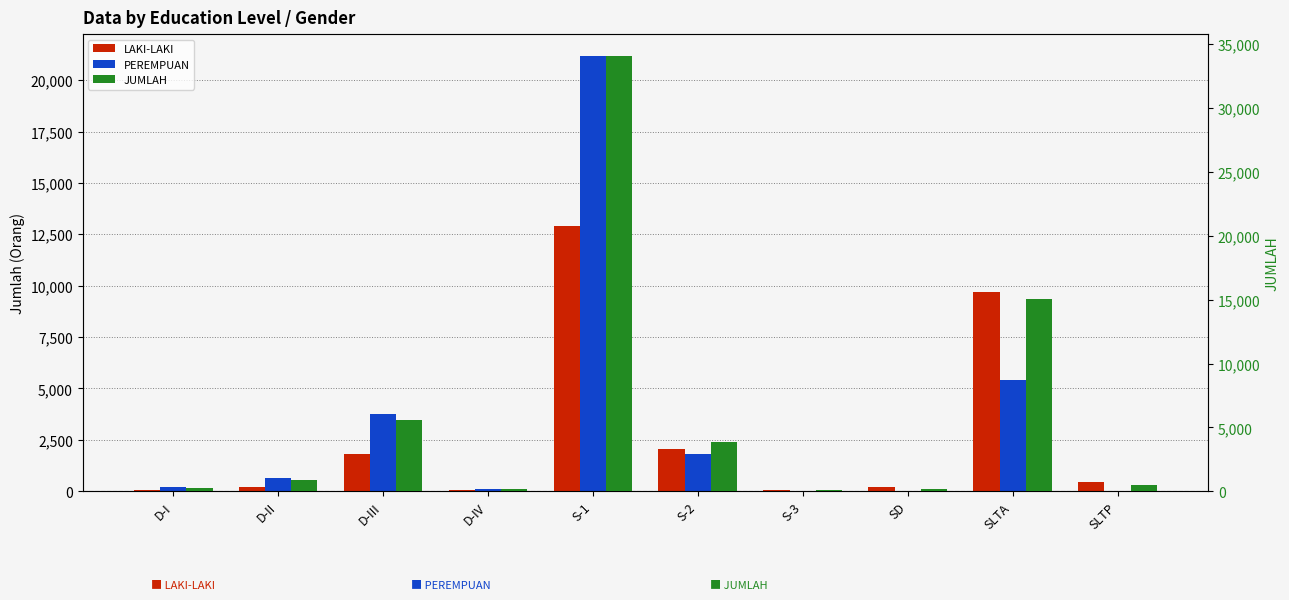

The value of PEREMPUAN at D-II is 186. True or false?

False